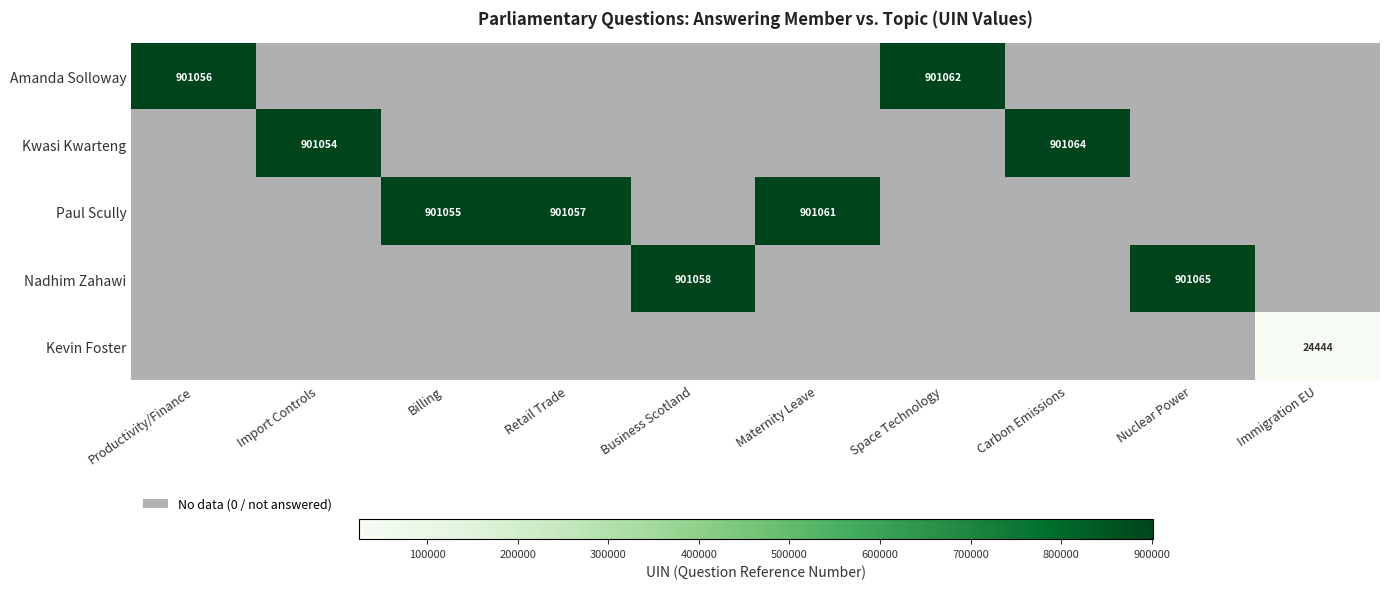

What is the smallest value displayed?

24444.0